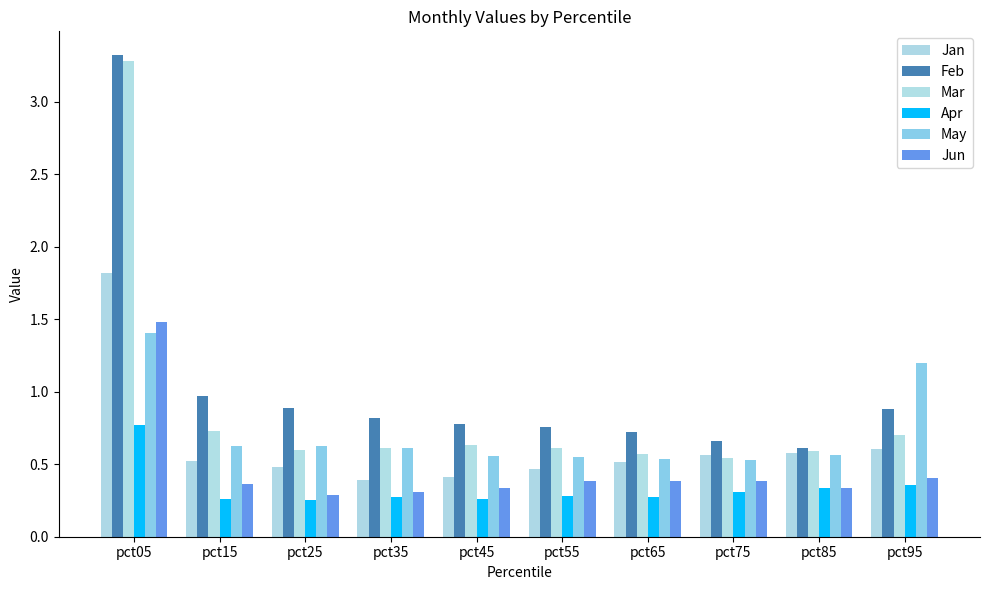

Reading right to left, extract all data points from this chart.

Jan: pct95=0.6	pct85=0.6	pct75=0.6	pct65=0.5	pct55=0.5	pct45=0.4	pct35=0.4	pct25=0.5	pct15=0.5	pct05=1.8
Feb: pct95=0.9	pct85=0.6	pct75=0.7	pct65=0.7	pct55=0.8	pct45=0.8	pct35=0.8	pct25=0.9	pct15=1.0	pct05=3.3
Mar: pct95=0.7	pct85=0.6	pct75=0.5	pct65=0.6	pct55=0.6	pct45=0.6	pct35=0.6	pct25=0.6	pct15=0.7	pct05=3.3
Apr: pct95=0.4	pct85=0.3	pct75=0.3	pct65=0.3	pct55=0.3	pct45=0.3	pct35=0.3	pct25=0.3	pct15=0.3	pct05=0.8
May: pct95=1.2	pct85=0.6	pct75=0.5	pct65=0.5	pct55=0.5	pct45=0.6	pct35=0.6	pct25=0.6	pct15=0.6	pct05=1.4
Jun: pct95=0.4	pct85=0.3	pct75=0.4	pct65=0.4	pct55=0.4	pct45=0.3	pct35=0.3	pct25=0.3	pct15=0.4	pct05=1.5